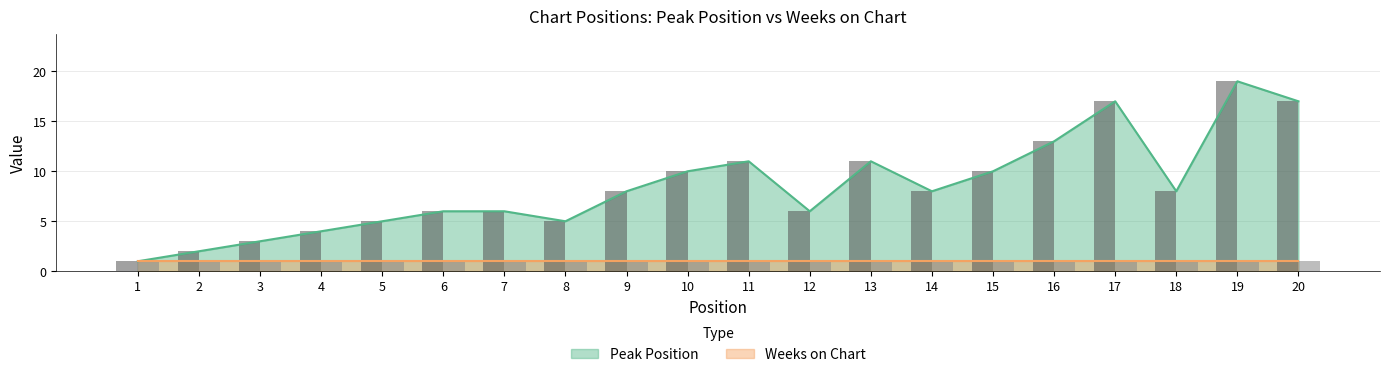

Rank the series by their average value, from highest to lowest.

Peak Position (bar), Weeks on Chart (bar)